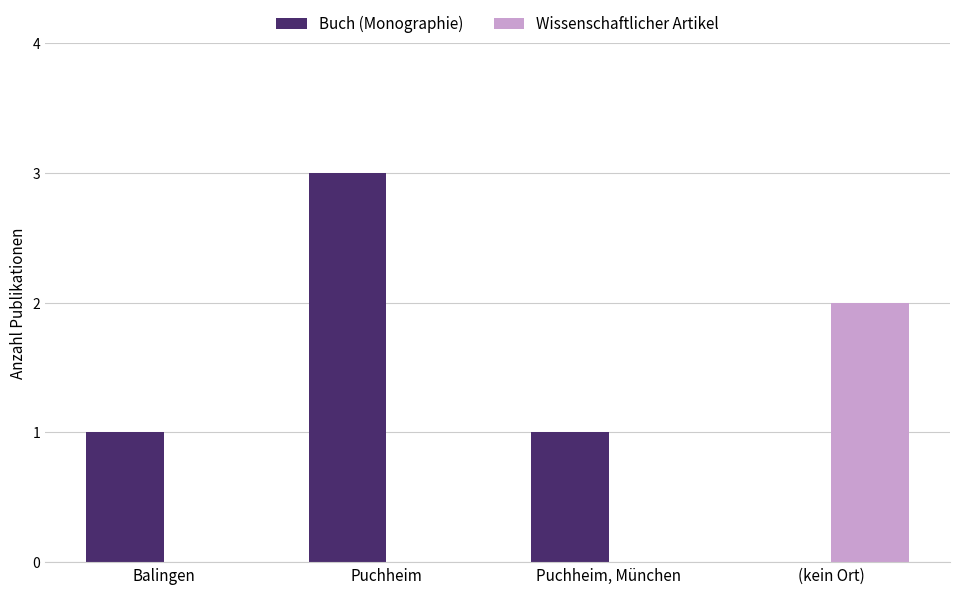

Reading left to right, extract all data points from this chart.

Buch (Monographie): 1	3	1	0
Wissenschaftlicher Artikel: 0	0	0	2